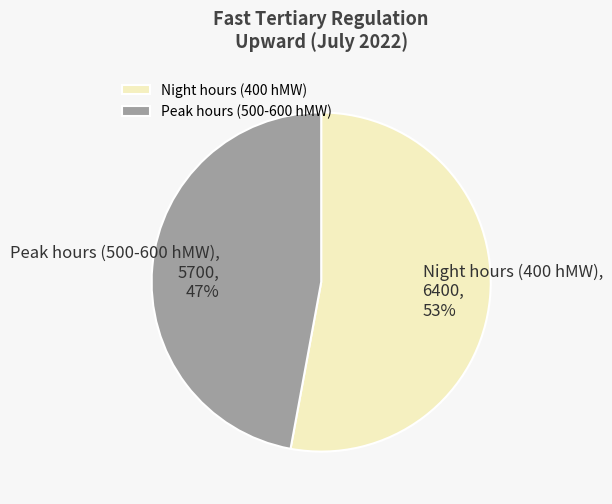

Do Peak hours (500-600 hMW) and Night hours (400 hMW) together represent more than half of the pie?

Yes